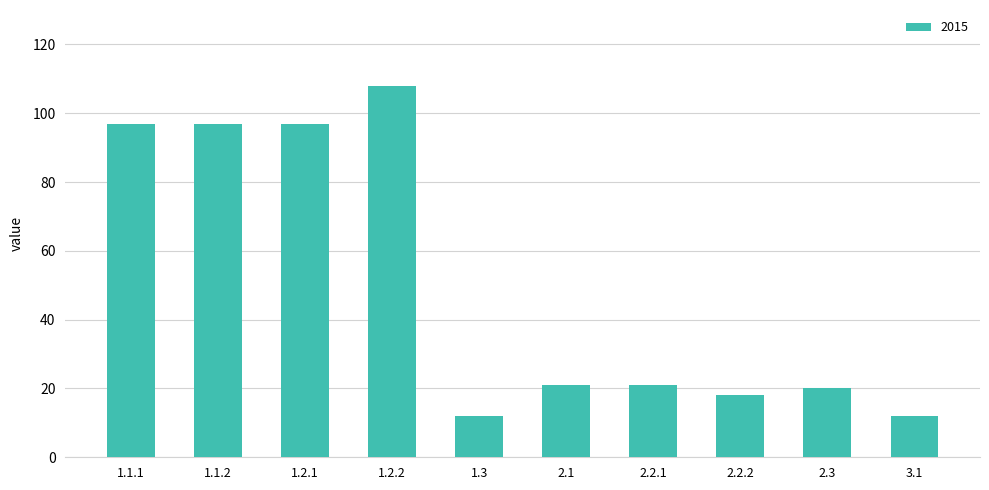

What is the smallest value displayed?

12